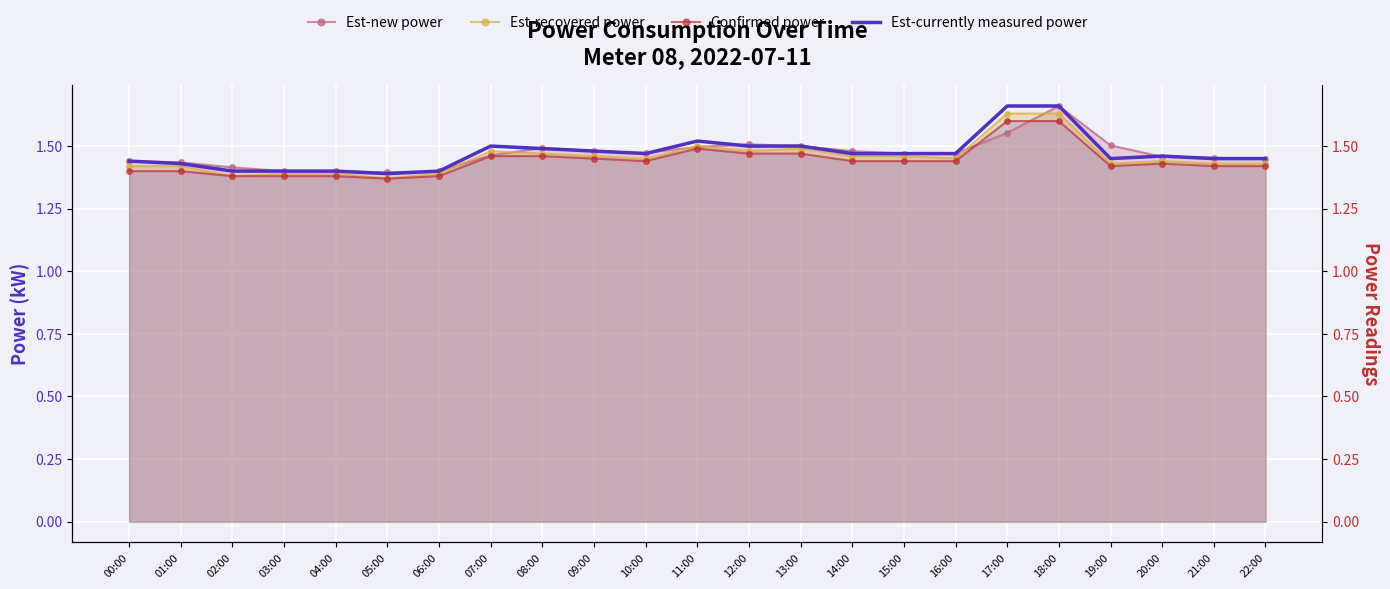

Is it true that Est-new power equals 0.8 at 01:00?

False